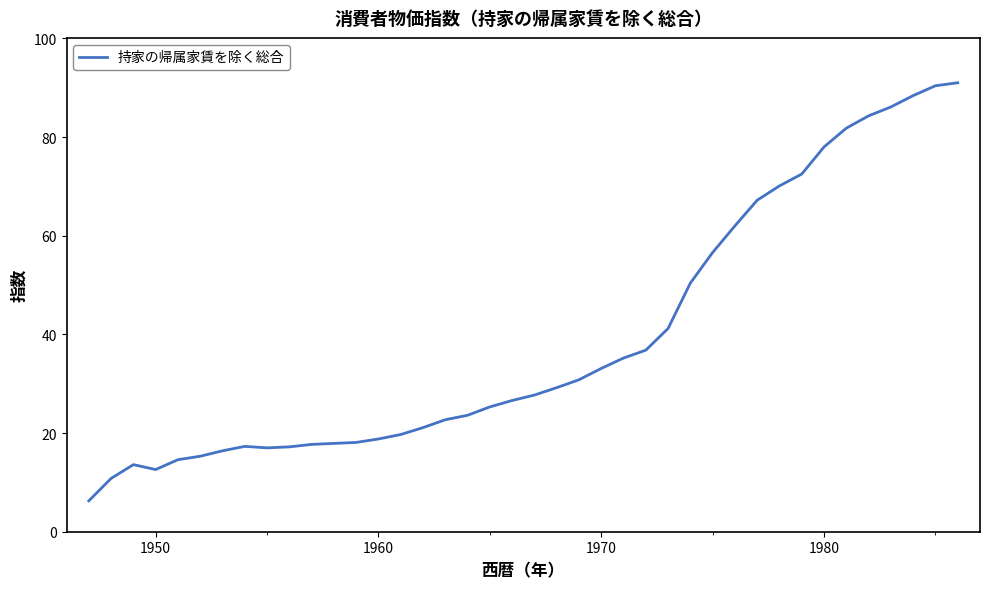

What is the minimum value shown in the chart?

6.3